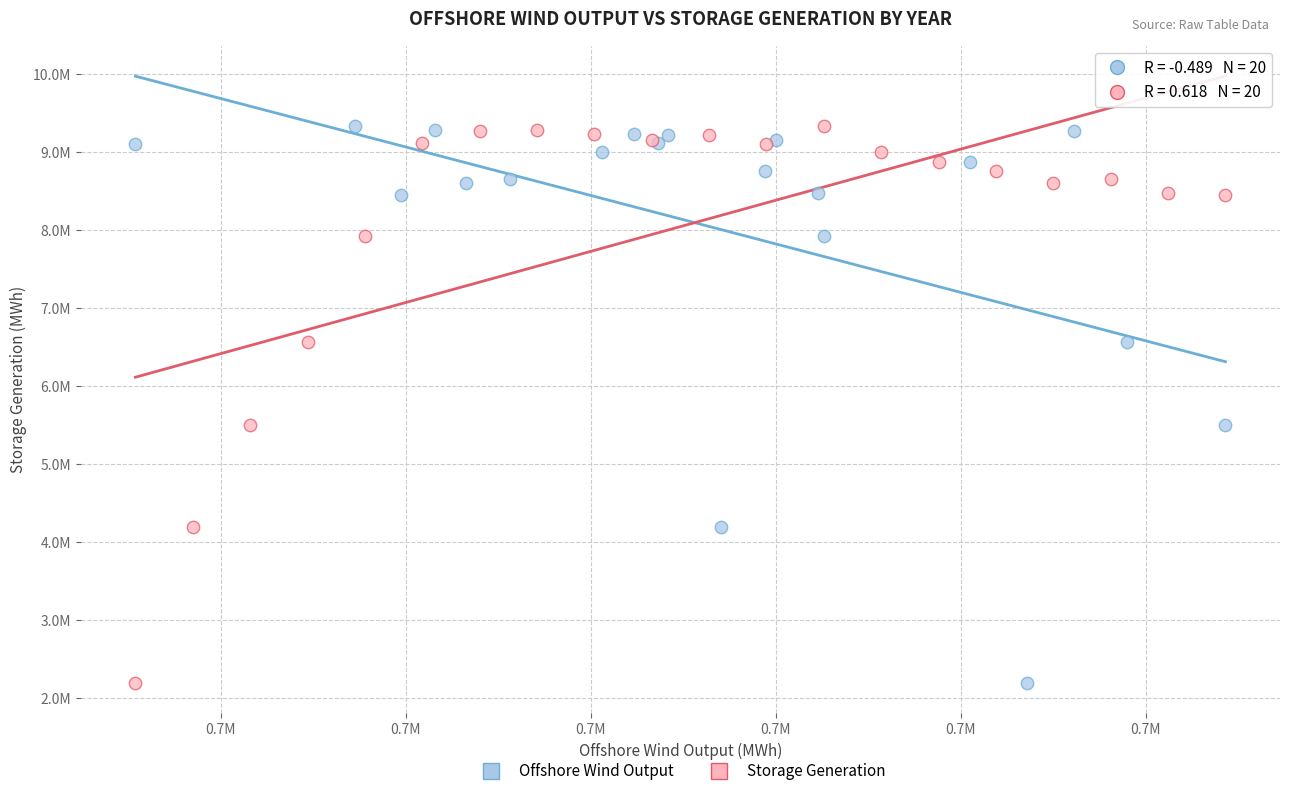

What are all the series names shown in the legend?

Offshore Wind Output, Storage Generation